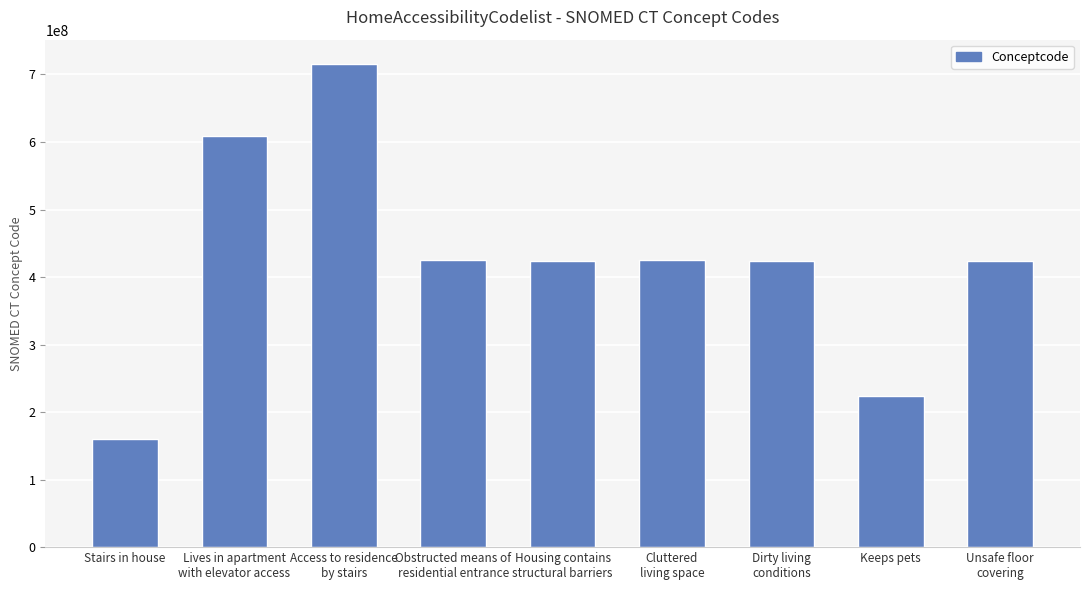

Is it true that the value at Unsafe floor
covering is 423527000?

True